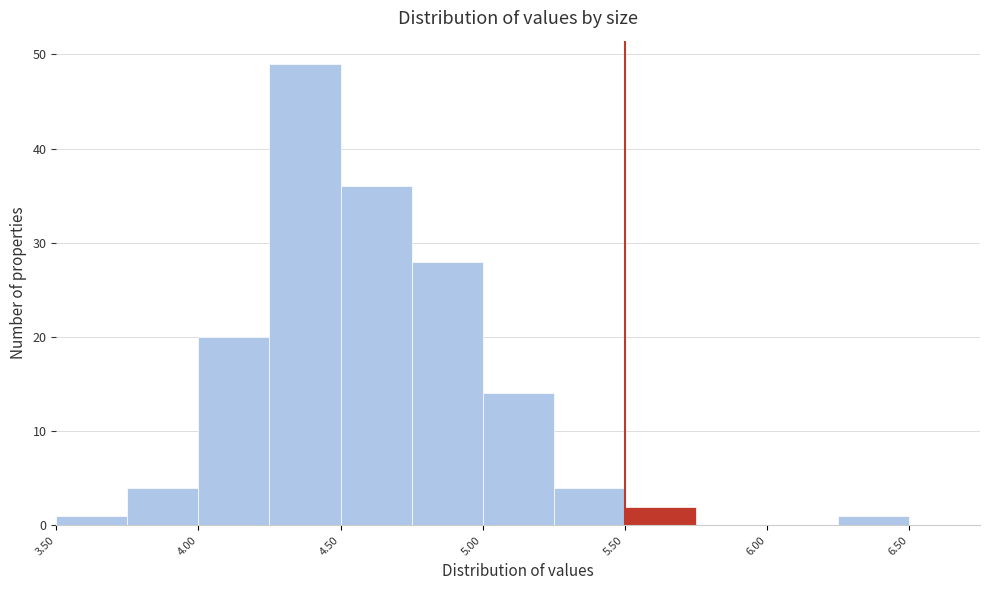

Reading left to right, list every bar in this chart as the range it spans on the x-axis followed by its height. The values are not printed on the chart, so give them approximately, as read against the axis.

3.50 to 3.75: 1
3.75 to 4.00: 4
4.00 to 4.25: 20
4.25 to 4.50: 49
4.50 to 4.75: 36
4.75 to 5.00: 28
5.00 to 5.25: 14
5.25 to 5.50: 4
5.50 to 5.75: 2
5.75 to 6.00: 0
6.00 to 6.25: 0
6.25 to 6.50: 1
6.50 to 6.75: 0